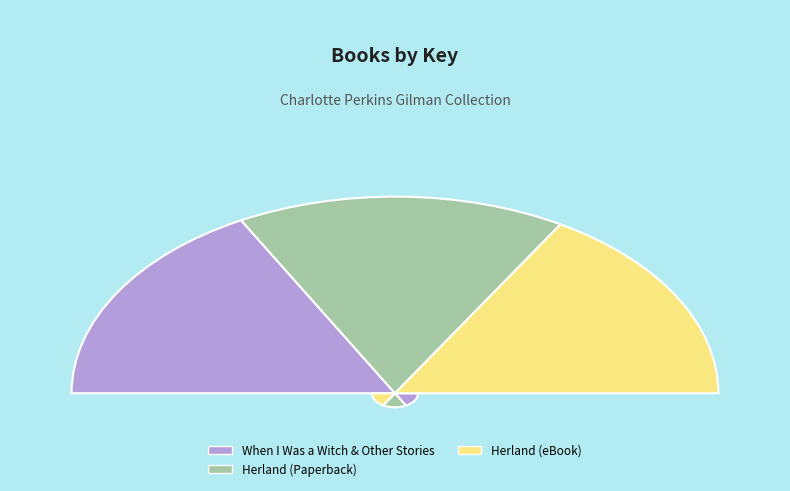

Is there any slice that represents more than half of the pie?

No